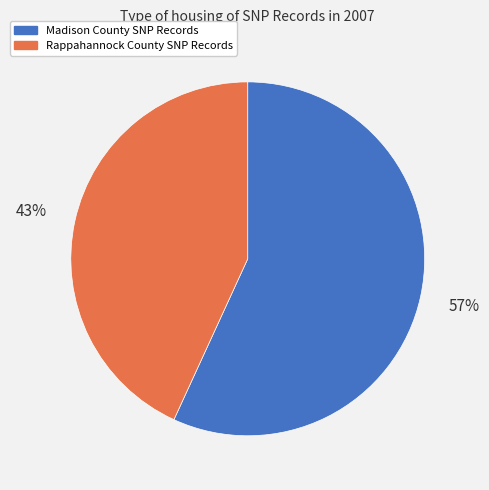

To the nearest percent, what is the average slice percentage?

50%